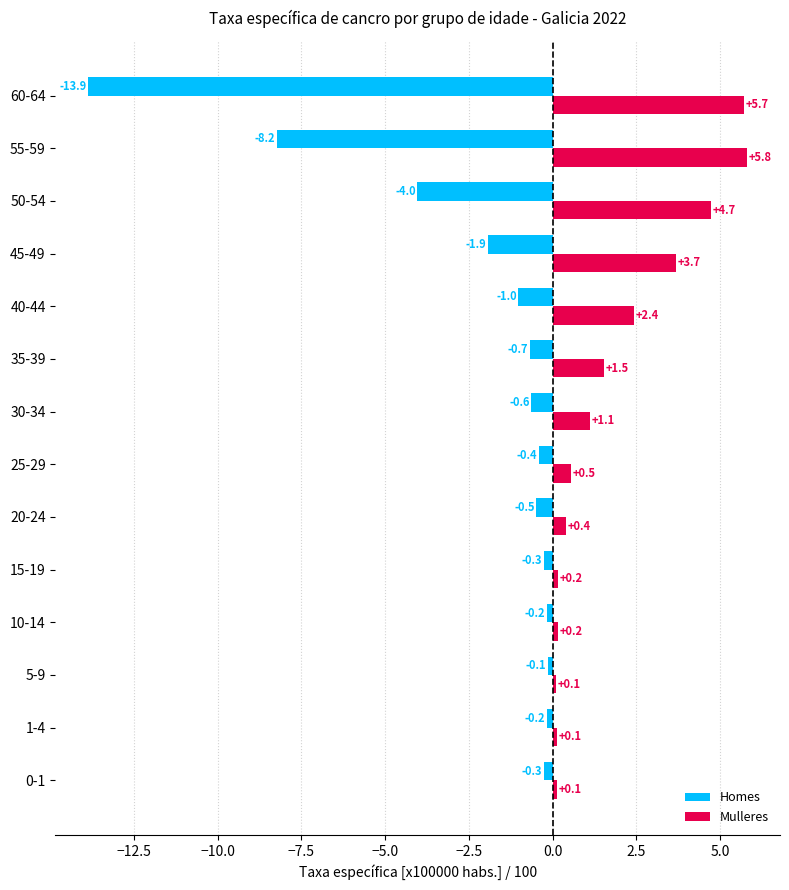

Rank the series by their maximum value, from highest to lowest.

Mulleres, Homes